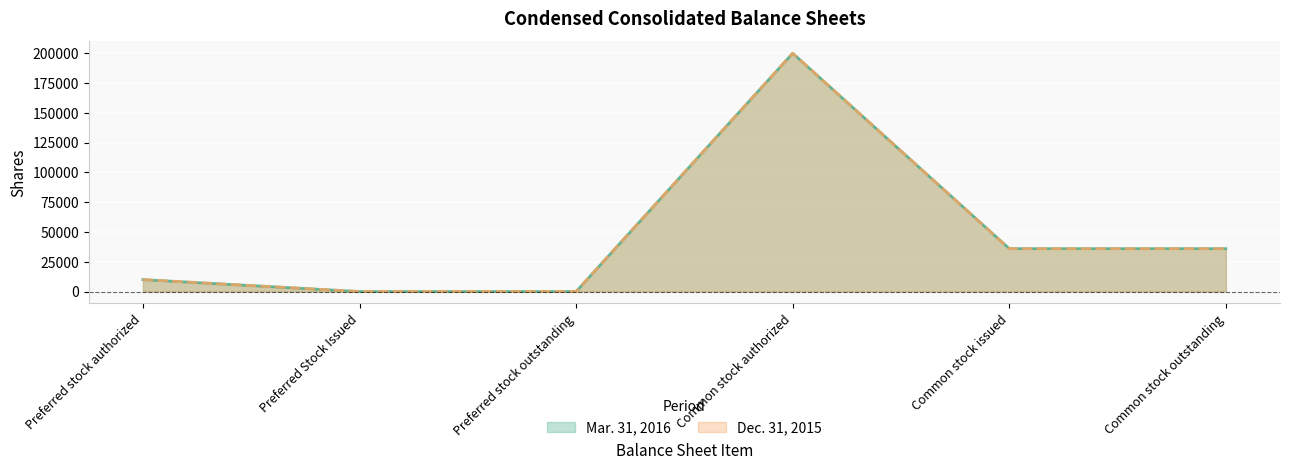

What is the maximum value shown in the chart?

200000